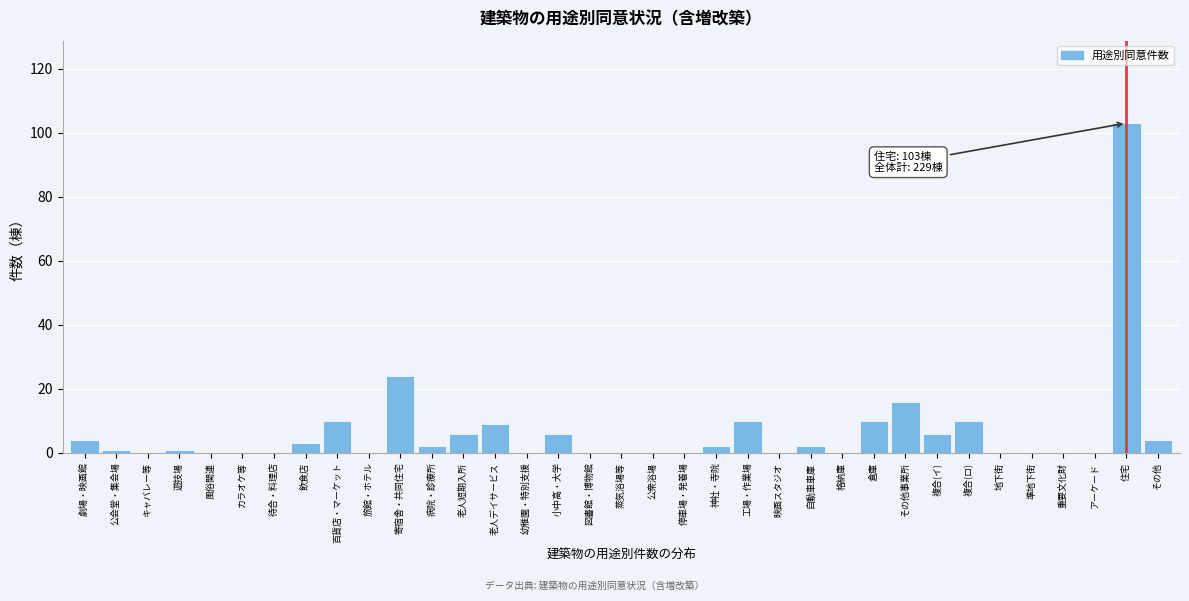

What is the greatest value displayed?

103